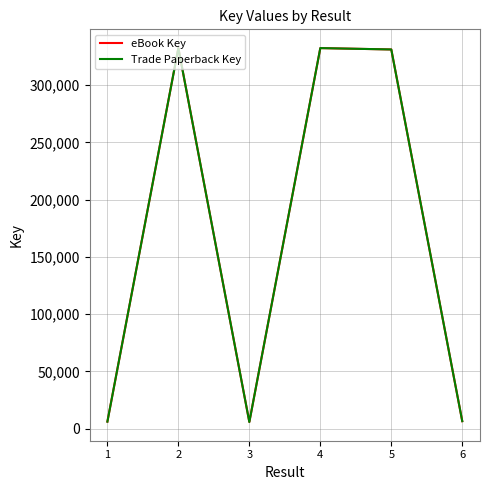

Is this an area chart (filled region under the line)?

No